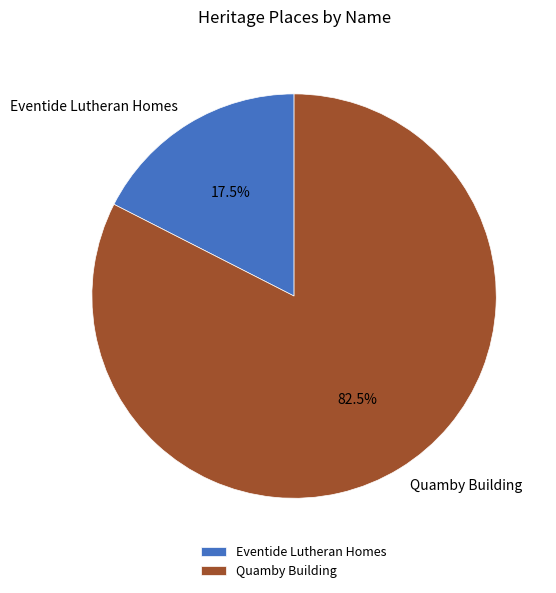

Which has a higher value, Eventide Lutheran Homes or Quamby Building?

Quamby Building